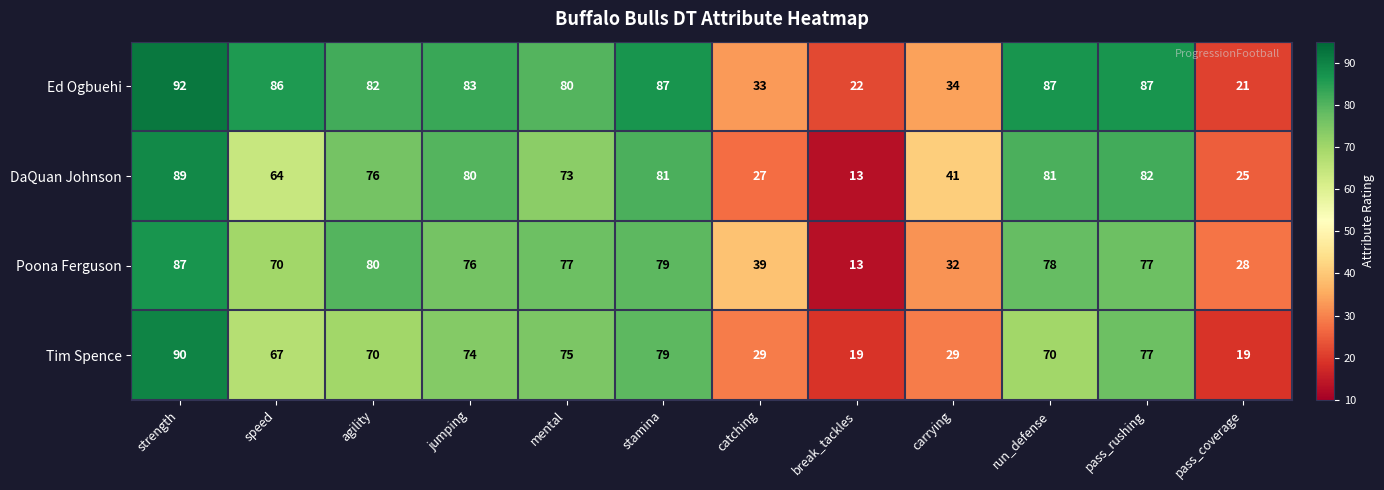

Between stamina and run_defense, which series saw the biggest shift?

Tim Spence